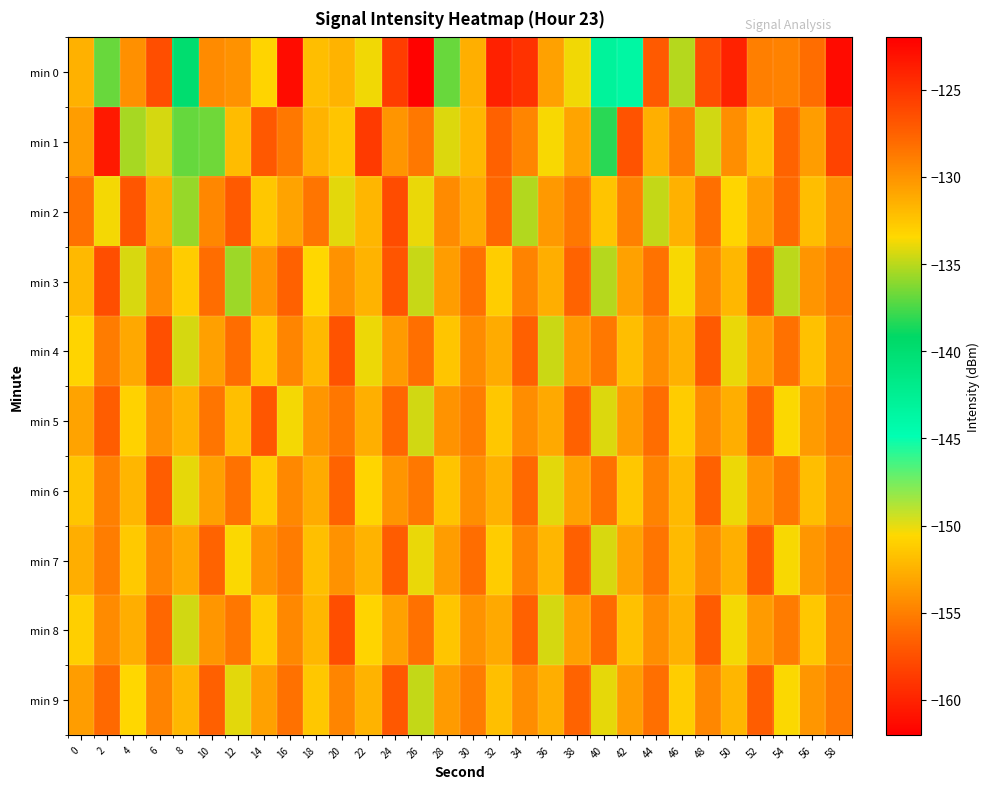

Reading left to right, extract all data points from this chart.

min 0: 0=-131.5	2=-136.8	4=-129.8	6=-126.4	8=-139.9	10=-129.6	12=-129.9	14=-133.2	16=-122.7	18=-132.1	20=-131.5	22=-133.8	24=-125.4	26=-161.8	28=-136.8	30=-131.4	32=-123.9	34=-124.9	36=-130.7	38=-133.7	40=-143.1	42=-143.8	44=-127.1	46=-135.1	48=-126.4	50=-124.0	52=-129.0	54=-129.2	56=-128.1	58=-122.7
min 1: 0=-130.5	2=-123.5	4=-135.4	6=-134.4	8=-136.9	10=-136.6	12=-132.0	14=-127.0	16=-128.7	18=-131.6	20=-132.5	22=-125.3	24=-130.1	26=-128.7	28=-134.2	30=-131.8	32=-127.5	34=-129.3	36=-133.6	38=-130.9	40=-138.2	42=-126.7	44=-131.4	46=-128.9	48=-134.5	50=-129.8	52=-132.3	54=-127.6	56=-130.5	58=-125.8
min 2: 0=-128.3	2=-133.7	4=-126.9	6=-131.2	8=-135.8	10=-129.4	12=-127.1	14=-132.6	16=-130.8	18=-128.5	20=-134.1	22=-131.7	24=-126.3	26=-133.9	28=-129.6	30=-131.1	32=-127.8	34=-135.2	36=-130.3	38=-128.7	40=-132.4	42=-129.1	44=-134.8	46=-131.5	48=-128.2	50=-133.3	52=-130.6	54=-127.9	56=-132.1	58=-129.8
min 3: 0=-131.9	2=-126.4	4=-134.3	6=-129.7	8=-132.8	10=-128.1	12=-135.6	14=-130.2	16=-127.5	18=-133.4	20=-129.9	22=-131.6	24=-126.8	26=-134.7	28=-130.5	30=-128.3	32=-132.9	34=-129.2	36=-131.3	38=-127.6	40=-135.1	42=-130.7	44=-128.4	46=-133.6	48=-129.5	50=-131.8	52=-127.2	54=-134.9	56=-130.1	58=-128.6
min 4: 0=-133.2	2=-128.8	4=-131.0	6=-126.5	8=-134.4	10=-130.6	12=-128.1	14=-132.7	16=-129.3	18=-131.9	20=-126.7	22=-133.8	24=-130.4	26=-128.2	28=-132.5	30=-129.6	32=-131.2	34=-127.4	36=-134.6	38=-130.3	40=-128.7	42=-132.1	44=-129.8	46=-131.5	48=-127.1	50=-133.9	52=-130.7	54=-128.3	56=-132.3	58=-129.4
min 5: 0=-130.8	2=-127.3	4=-133.1	6=-129.9	8=-131.6	10=-128.5	12=-132.2	14=-126.9	16=-133.7	18=-130.2	20=-128.6	22=-131.4	24=-127.8	26=-134.5	28=-130.0	30=-128.9	32=-132.6	34=-129.7	36=-131.1	38=-127.5	40=-134.2	42=-130.5	44=-128.1	46=-132.8	48=-129.6	50=-131.3	52=-127.7	54=-133.5	56=-130.4	58=-128.8
min 6: 0=-132.5	2=-129.1	4=-131.7	6=-127.3	8=-134.0	10=-130.6	12=-128.4	14=-132.9	16=-129.5	18=-131.2	20=-127.6	22=-133.3	24=-130.1	26=-128.7	28=-132.4	30=-129.8	32=-131.5	34=-127.9	36=-134.1	38=-130.7	40=-128.3	42=-132.6	44=-129.2	46=-131.9	48=-127.5	50=-133.8	52=-130.3	54=-128.6	56=-132.1	58=-129.7
min 7: 0=-131.3	2=-128.9	4=-132.7	6=-129.4	8=-131.0	10=-127.6	12=-133.5	14=-130.1	16=-128.8	18=-132.2	20=-129.9	22=-131.6	24=-127.2	26=-133.9	28=-130.5	30=-128.1	32=-132.8	34=-129.3	36=-131.7	38=-127.4	40=-134.3	42=-130.8	44=-128.5	46=-132.0	48=-129.6	50=-131.4	52=-127.1	54=-133.6	56=-130.2	58=-128.7
min 8: 0=-133.0	2=-129.6	4=-131.3	6=-127.8	8=-134.5	10=-130.2	12=-128.6	14=-132.9	16=-129.5	18=-131.8	20=-126.4	22=-133.2	24=-130.7	26=-128.3	28=-132.5	30=-129.9	32=-131.1	34=-127.5	36=-134.4	38=-130.6	40=-128.0	42=-132.3	44=-129.8	46=-131.5	48=-127.2	50=-133.7	52=-130.4	54=-128.8	56=-132.6	58=-129.1
min 9: 0=-130.5	2=-127.9	4=-133.4	6=-129.2	8=-131.8	10=-127.4	12=-134.1	14=-130.7	16=-128.3	18=-132.6	20=-129.3	22=-131.6	24=-127.0	26=-134.8	28=-130.4	30=-128.8	32=-132.2	34=-129.7	36=-131.3	38=-127.6	40=-134.0	42=-130.5	44=-128.2	46=-132.9	48=-129.4	50=-131.7	52=-127.3	54=-133.5	56=-130.2	58=-128.6